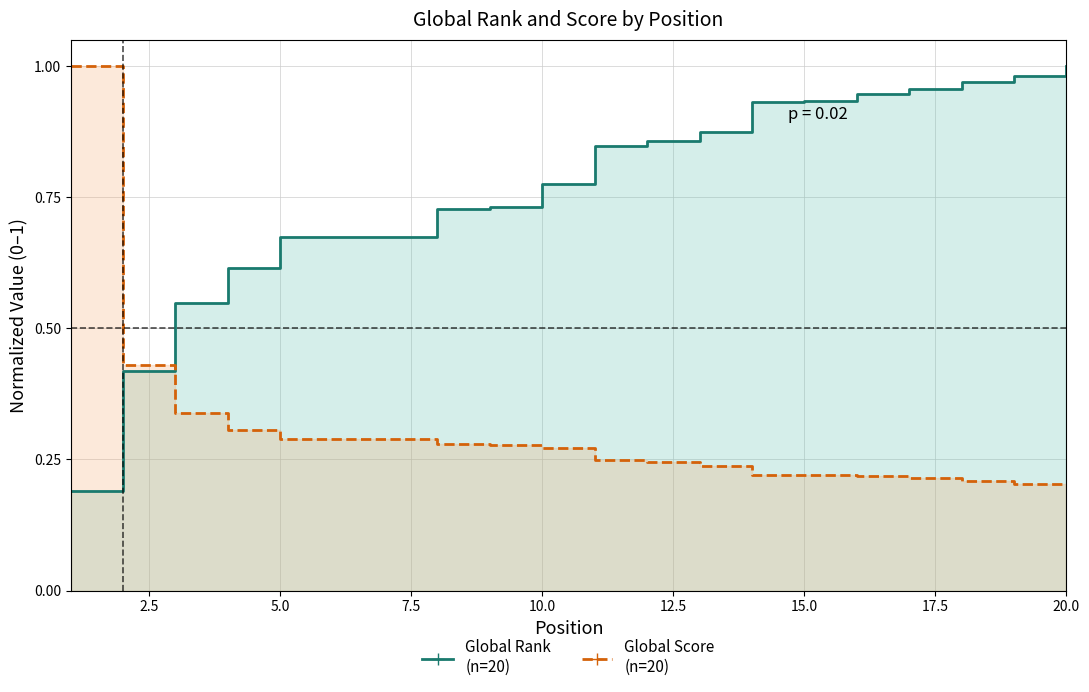

After their last crossing, which series has the higher values: Global Score or Global Rank?

Global Rank